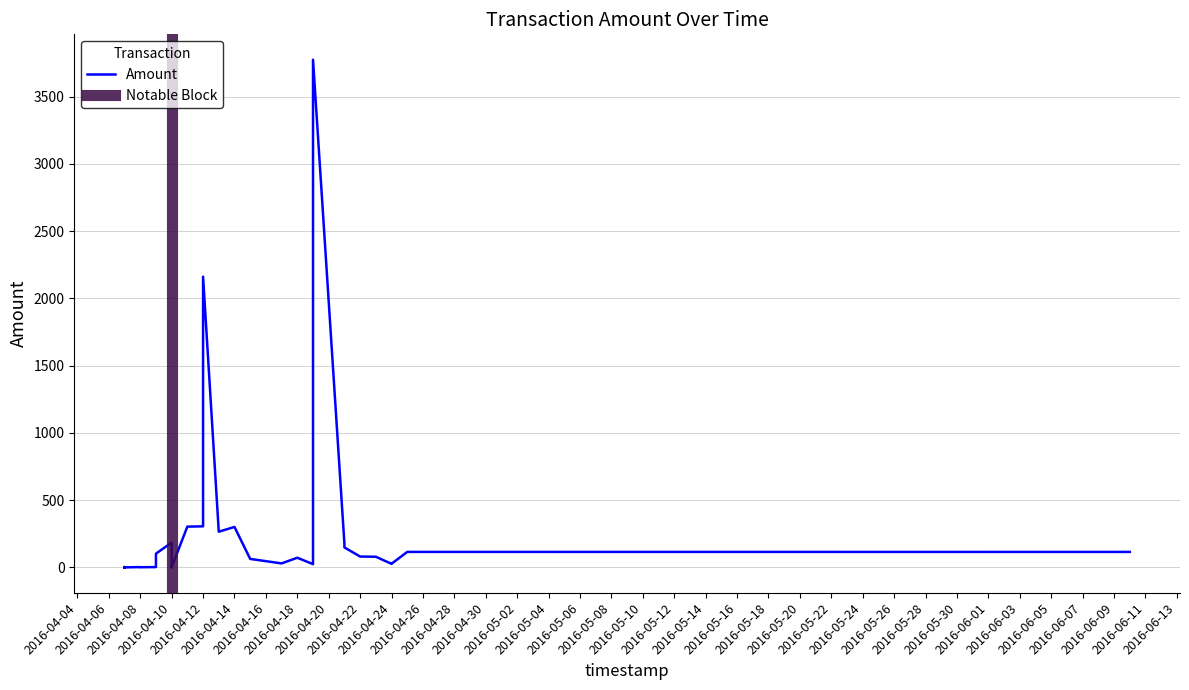

List the labels in order of value, smallest first.

2016-04-07, 2016-04-07, 2016-04-07, 2016-04-07, 2016-04-07, 2016-04-10, 2016-04-08, 2016-04-08, 2016-04-08, 2016-04-07, 2016-04-07, 2016-04-10, 2016-04-10, 2016-04-09, 2016-04-08, 2016-04-07, 2016-04-07, 2016-04-07, 2016-04-10, 2016-04-10, 2016-04-19, 2016-04-24, 2016-04-24, 2016-04-17, 2016-04-15, 2016-04-18, 2016-04-23, 2016-04-22, 2016-04-09, 2016-06-10, 2016-04-25, 2016-04-21, 2016-04-21, 2016-04-10, 2016-04-13, 2016-04-14, 2016-04-11, 2016-04-12, 2016-04-12, 2016-04-19